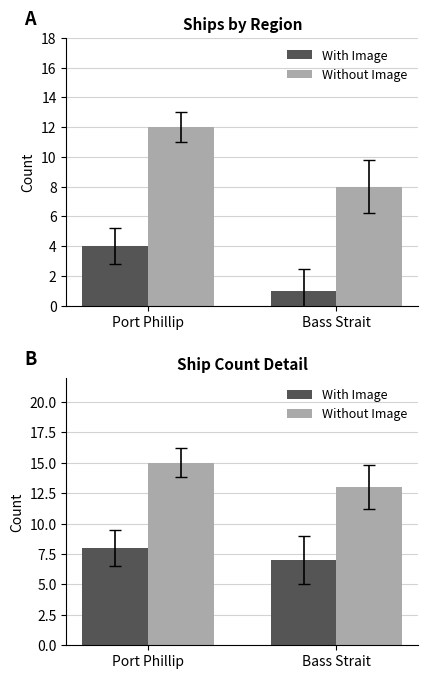

How many series are shown in this chart?

2